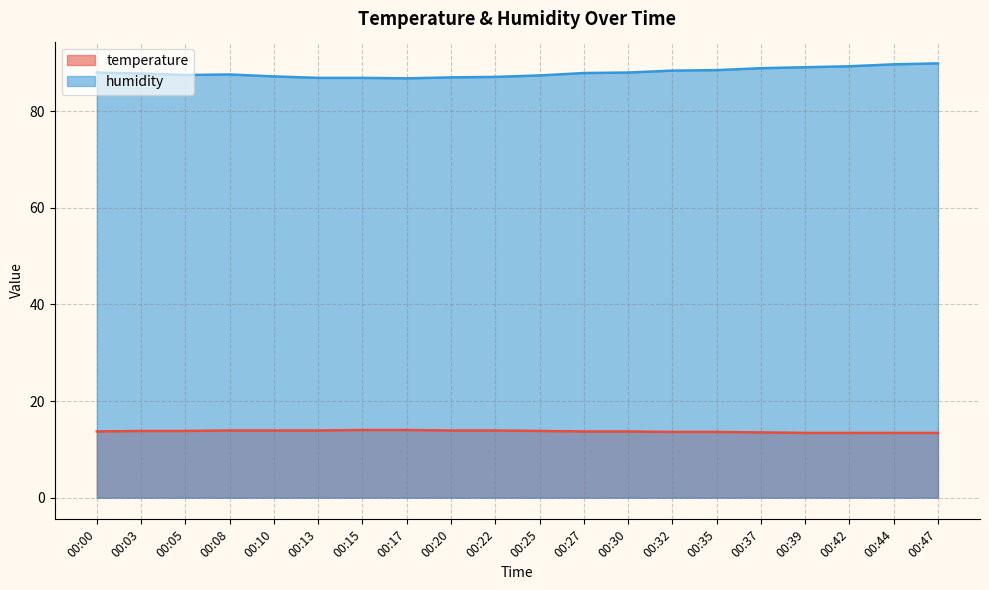

What is the total value across all series at 00:30?

101.7